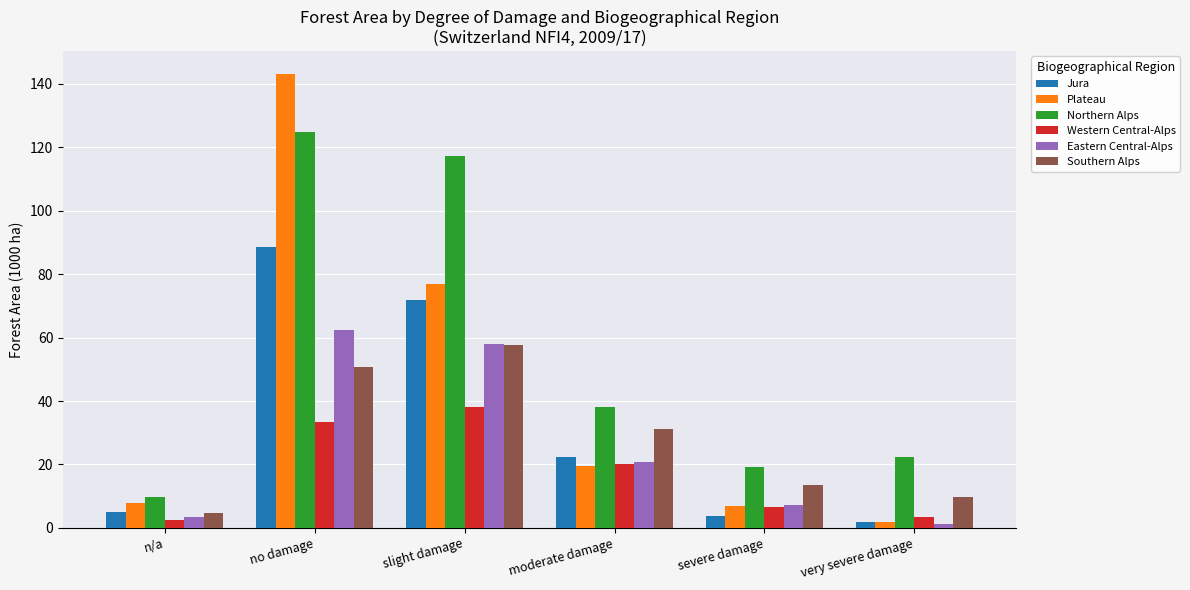

What is the total value across all series at severe damage?

57.3